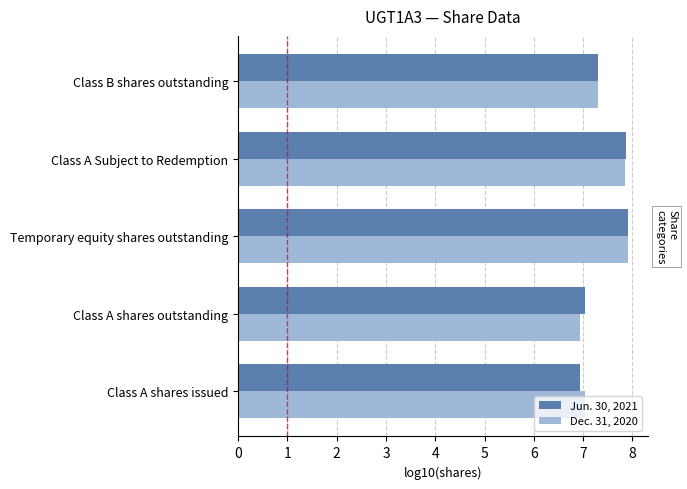

The value of Dec. 31, 2020 at Class A shares issued is 11.3. True or false?

False